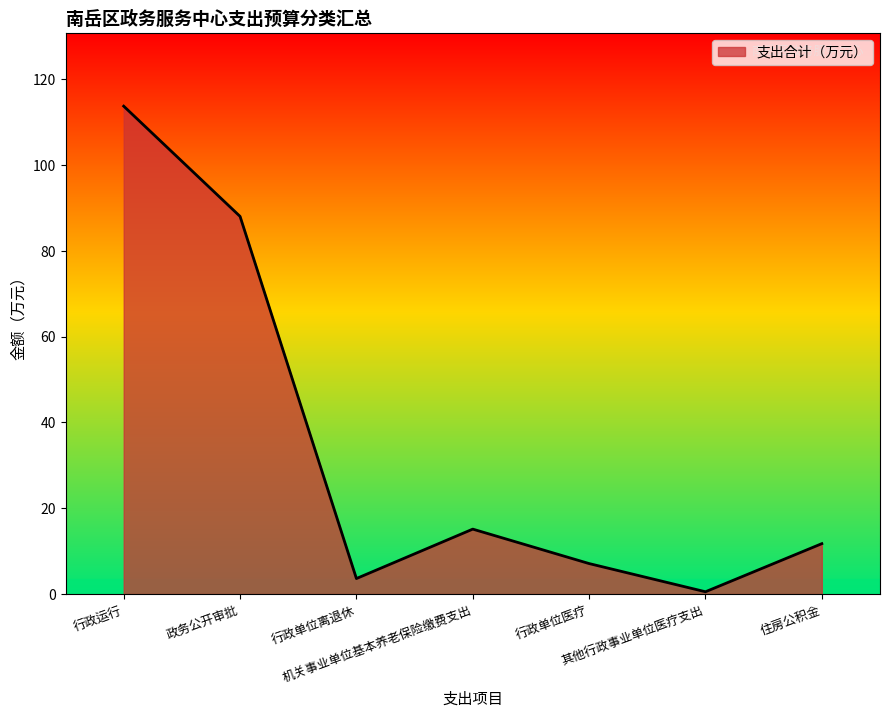

What is the greatest value displayed?

113.7